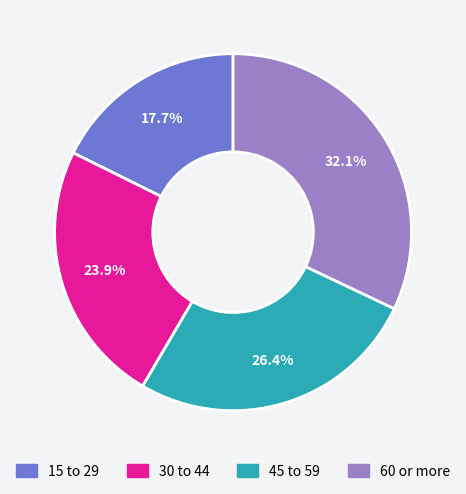

How much of the chart is everything except 60 or more?

67.9%